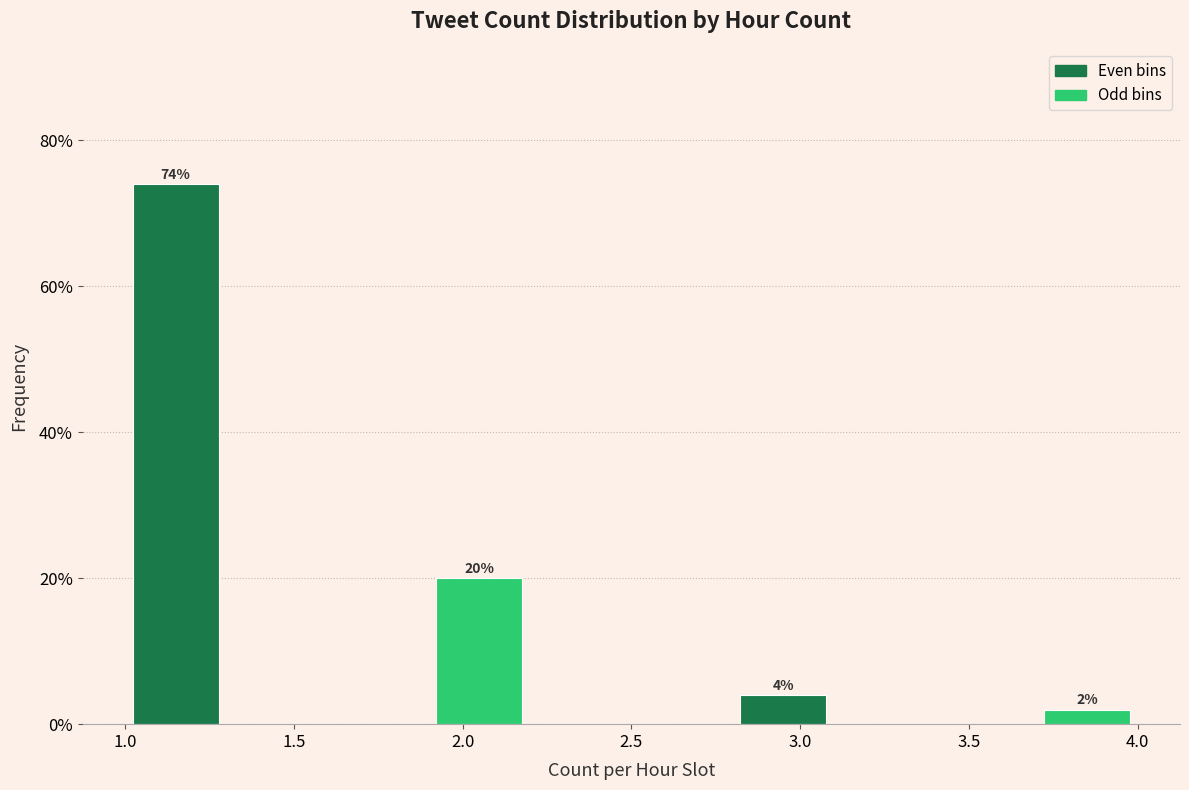

Over which range of the x-axis is the bar tallest?

1.0 to 1.3